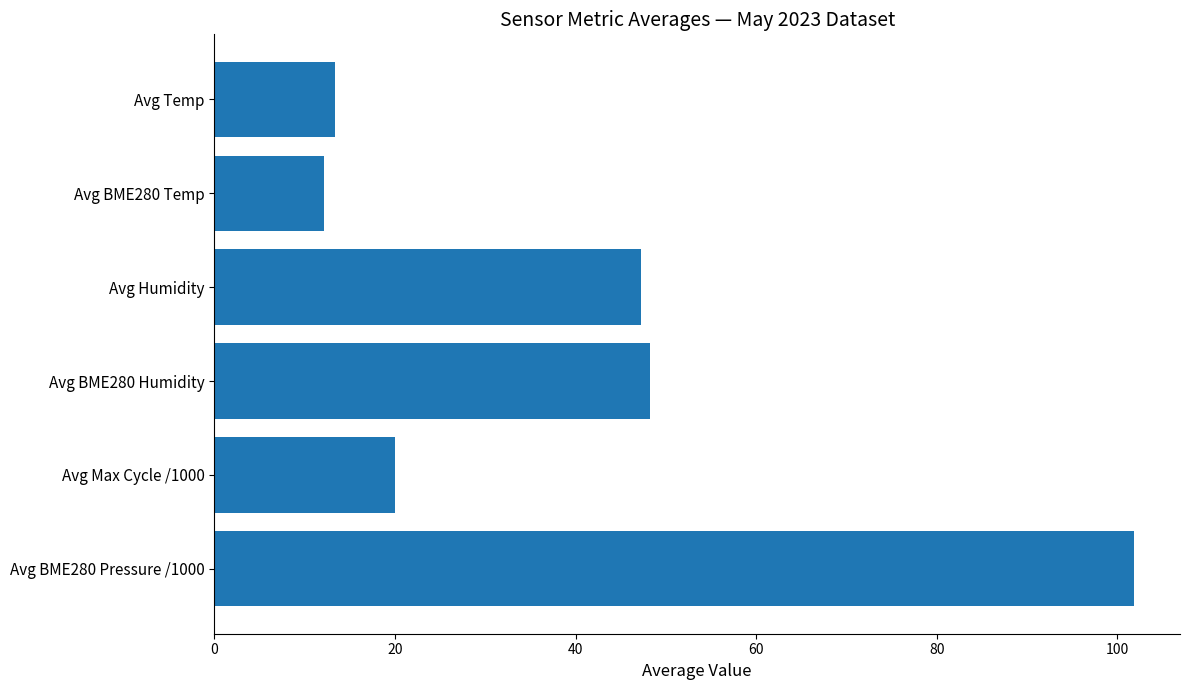

What value does the data have at Avg Max Cycle /1000?

19.9